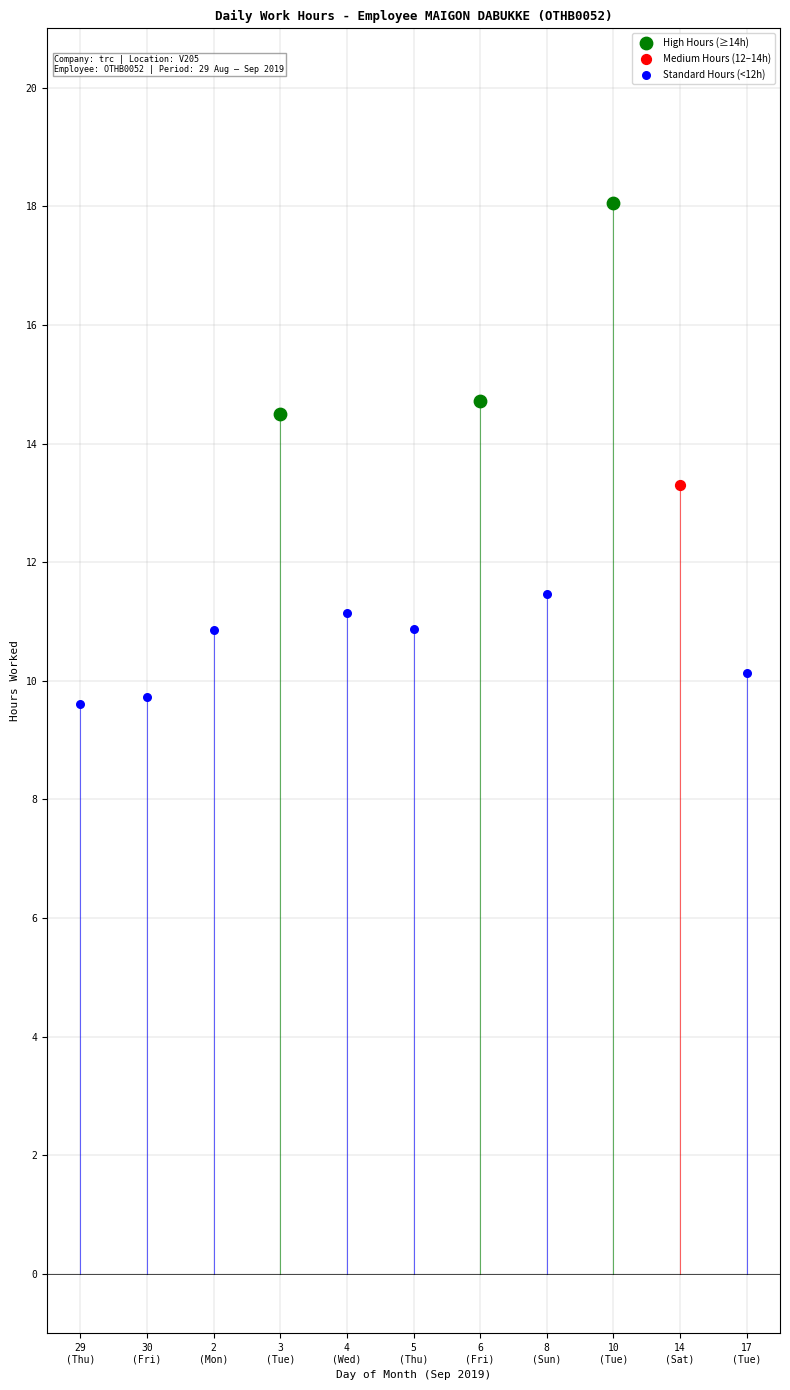

Which series contains the highest Y value?

High Hours (≥14h)